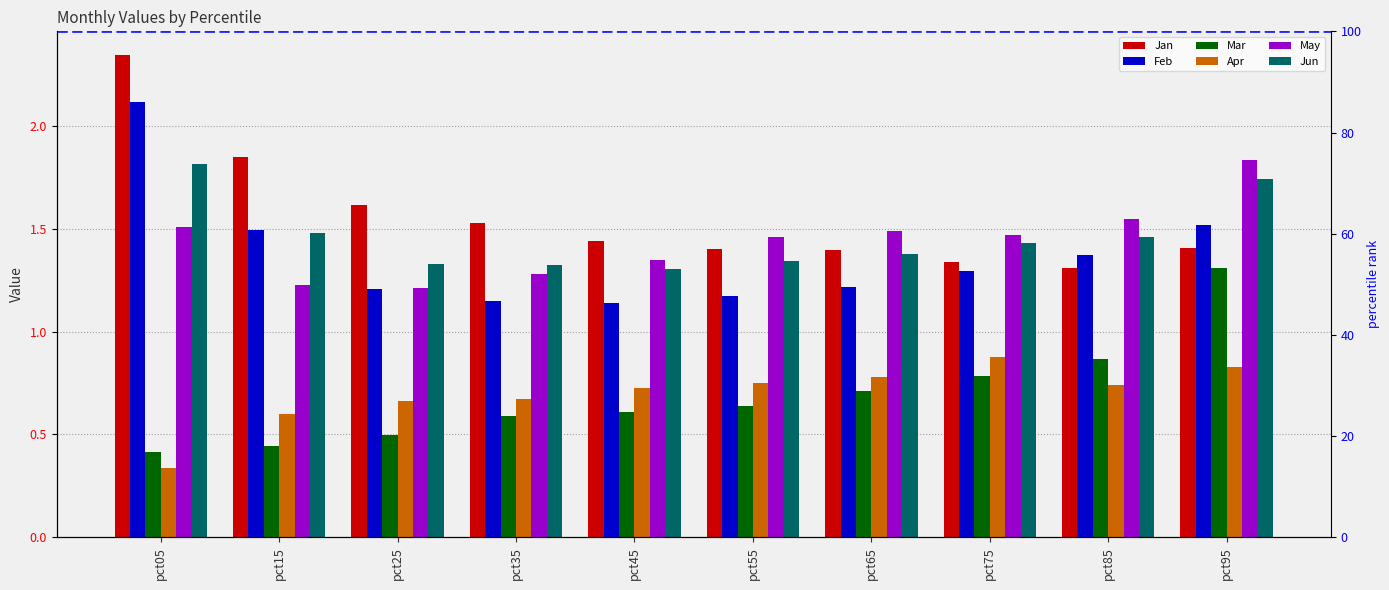

What is the sum of all Mar values?

6.9